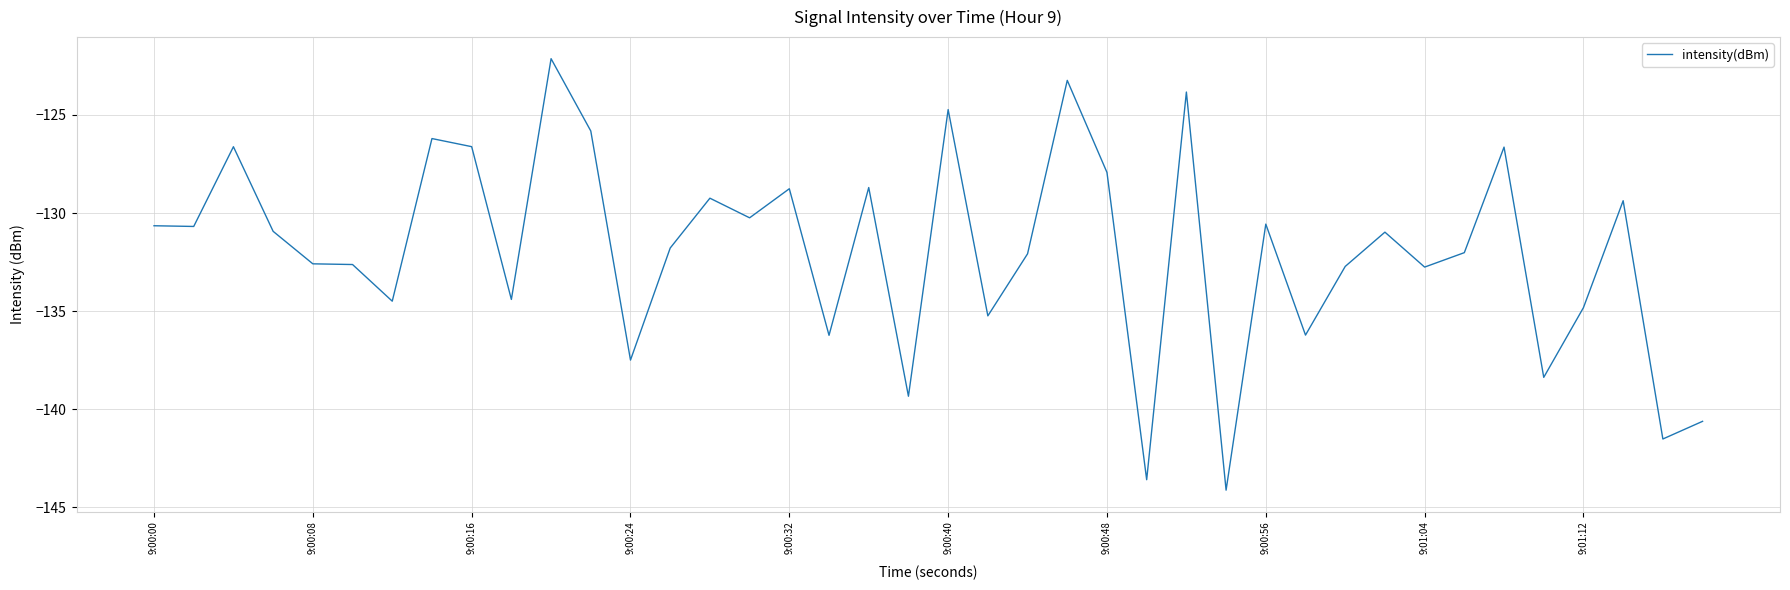

What is the difference between the maximum and minimum values?

22.0